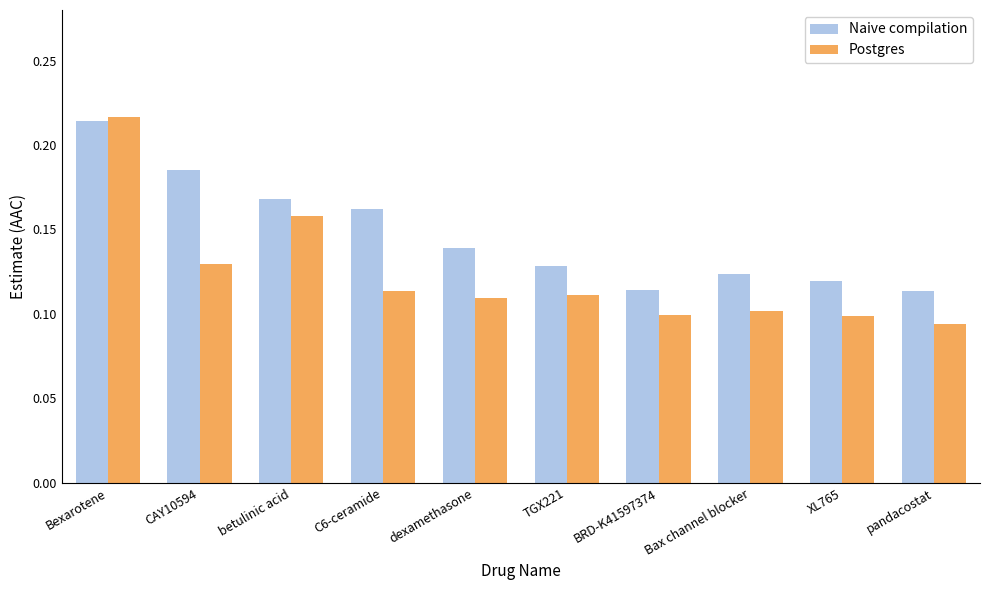

The value of Naive compilation at Bax channel blocker is 0.1. True or false?

True